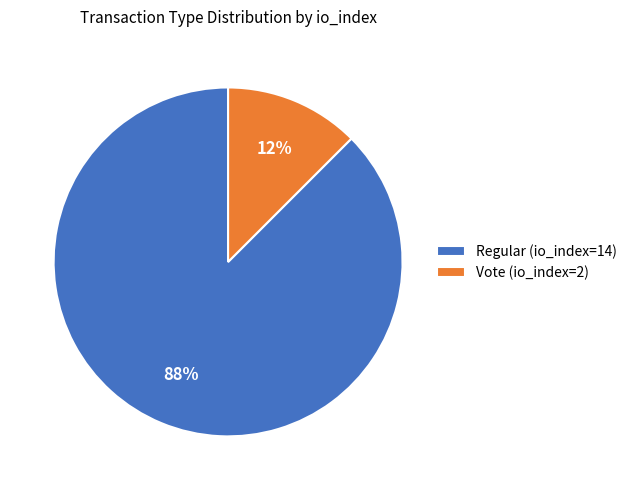

To the nearest percent, what is the average slice percentage?

50%